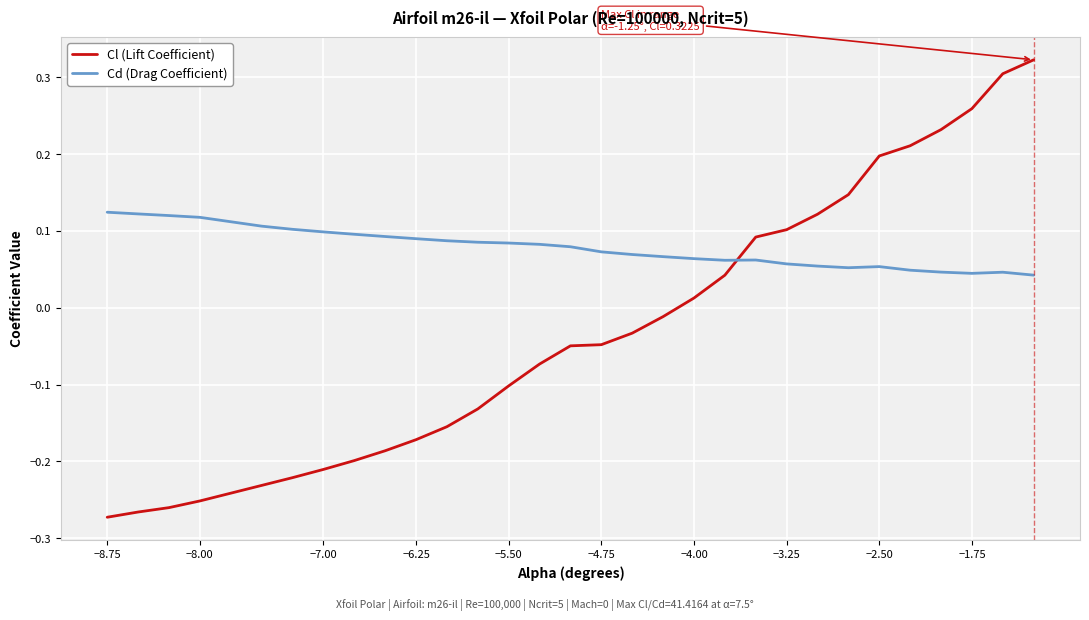

True or false: Cl (Lift Coefficient) and Cd (Drag Coefficient) intersect in this chart.

True